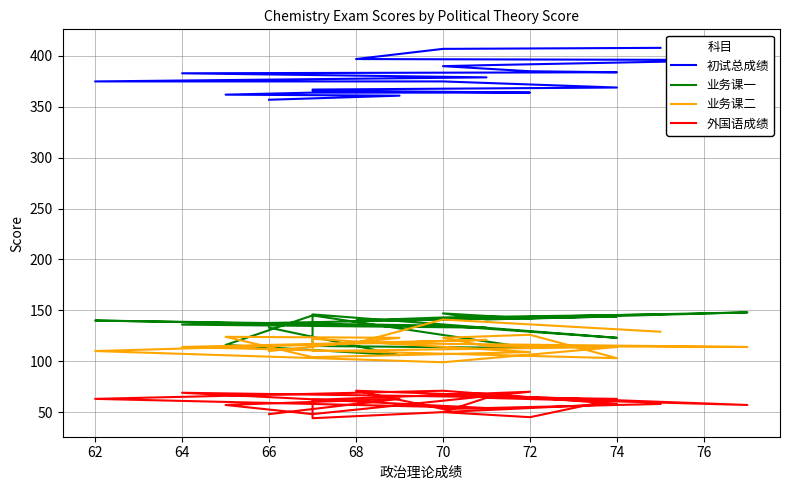

What is the average value of the 业务课一 series?

135